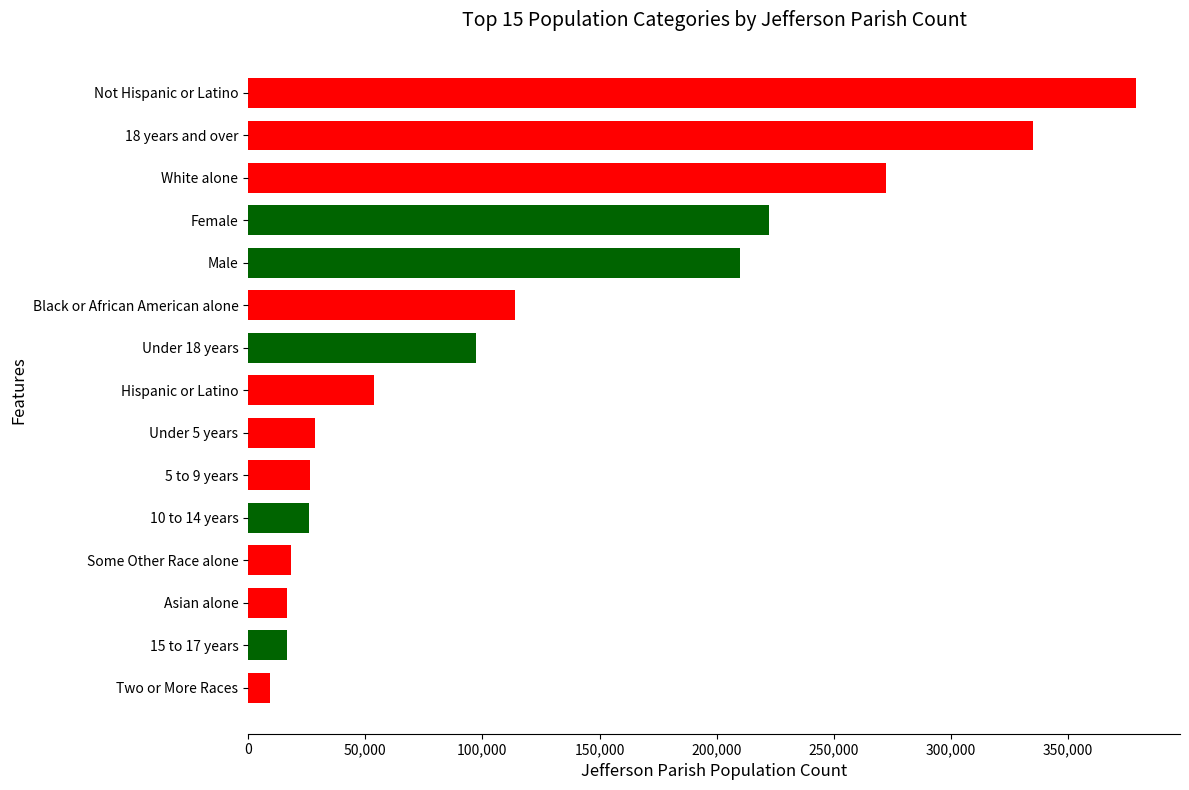

What is the change in value from Hispanic or Latino to 18 years and over?

+281453